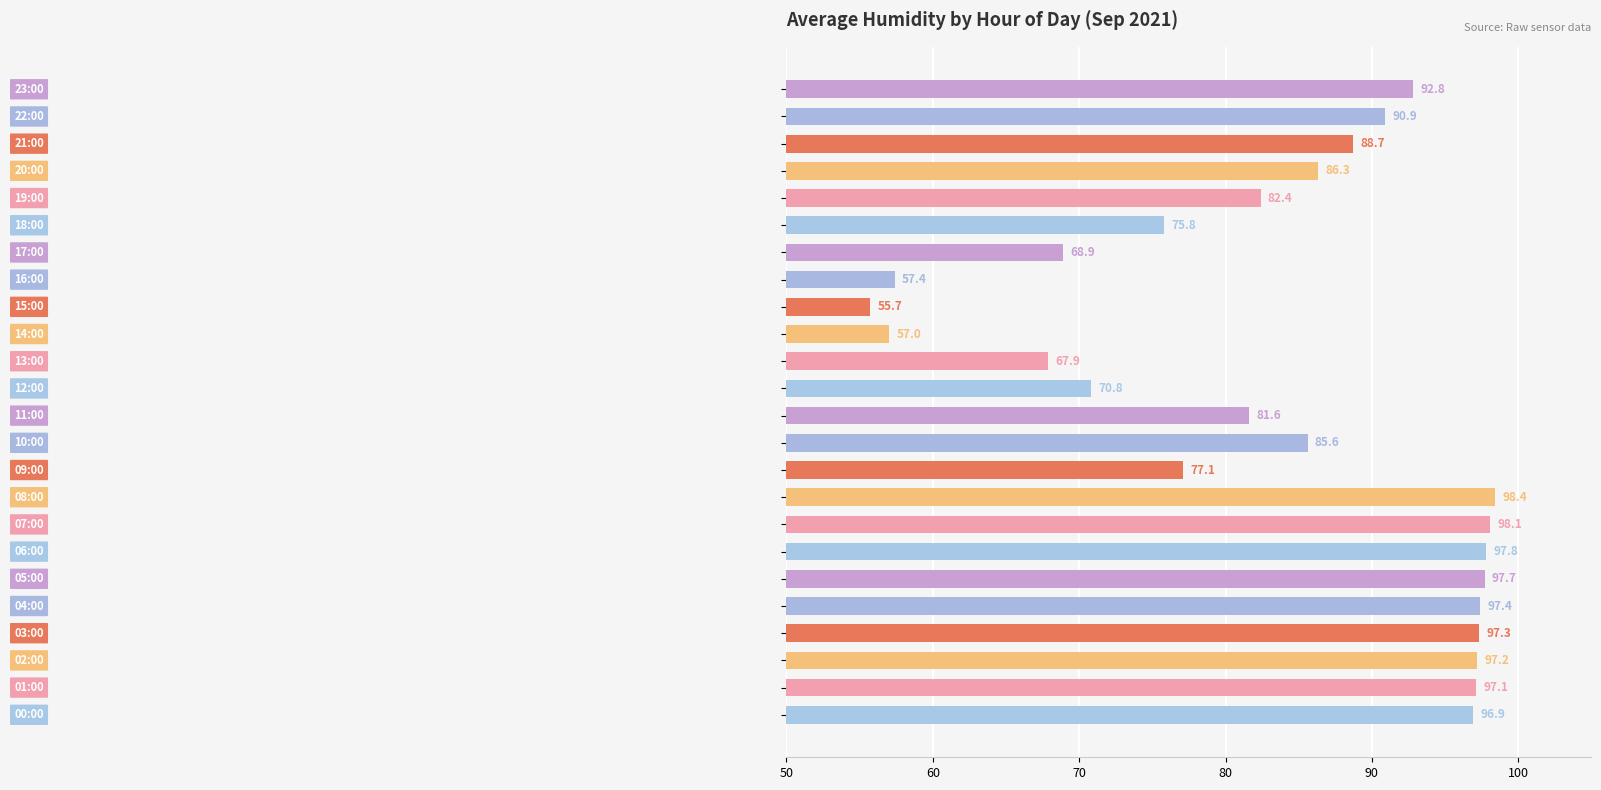

What is the greatest value displayed?

98.4